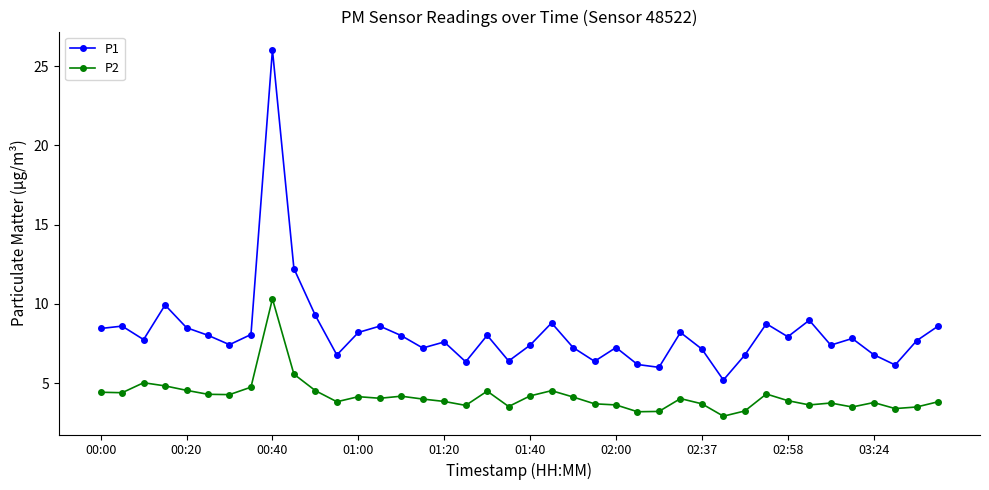

What is the minimum value for P1?

5.2